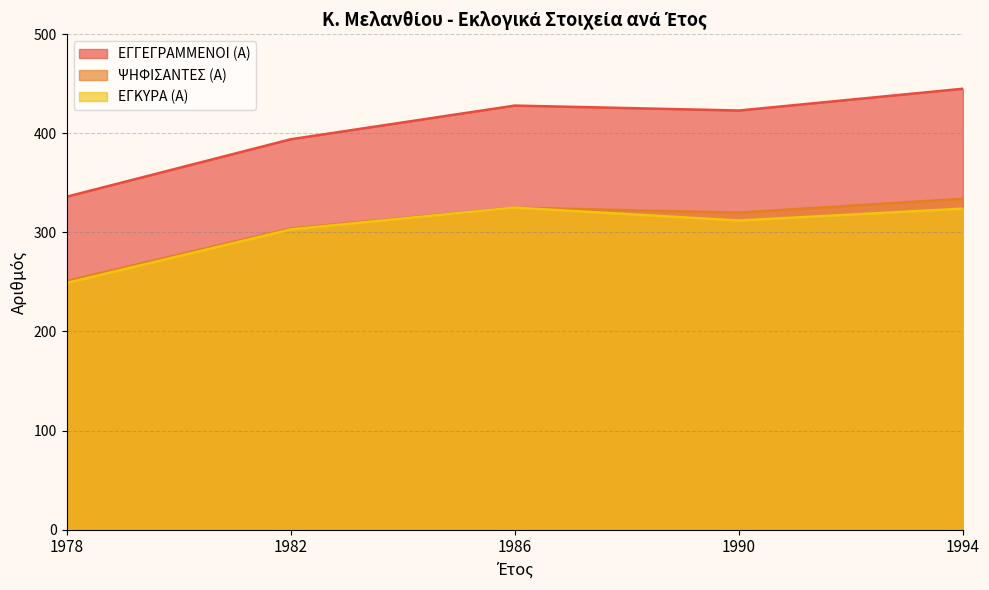

At which label is ΨΗΦΙΣΑΝΤΕΣ (Α) closest to 292?

1982